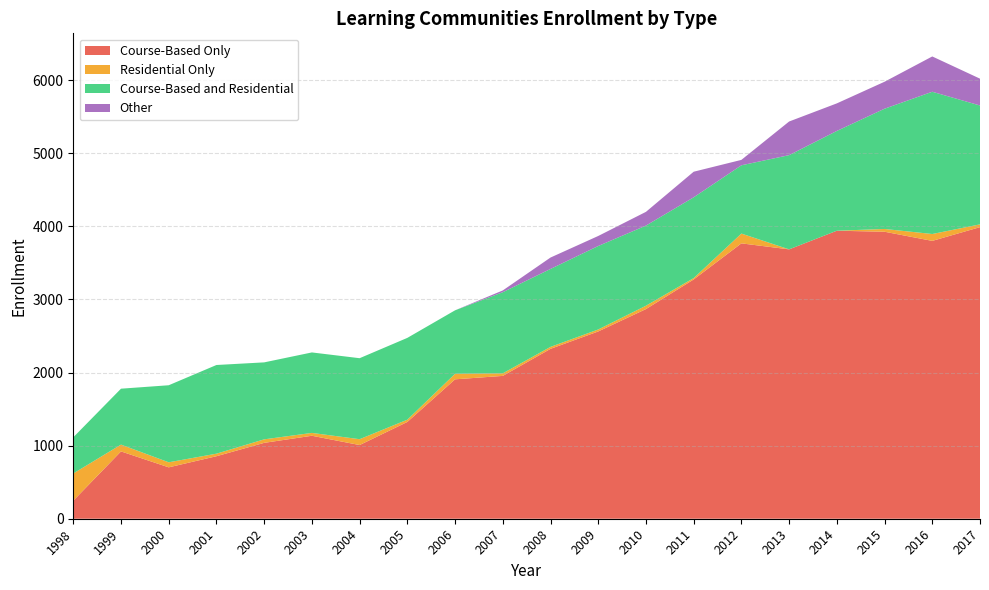

Reading left to right, what are all the values shown in this chart?

Course-Based Only: 247	921	703	855	1038	1135	1008	1324	1907	1954	2324	2562	2868	3273	3767	3685	3940	3926	3801	3989
Residential Only: 372	93	69	35	48	39	80	31	76	35	27	27	46	19	134	0	0	38	94	38
Course-Based and Residential: 495	765	1054	1213	1053	1101	1108	1119	868	1110	1066	1142	1096	1105	934	1289	1365	1645	1946	1626
Other: 0	0	0	0	0	0	0	0	0	24	156	137	188	350	74	460	377	369	483	367